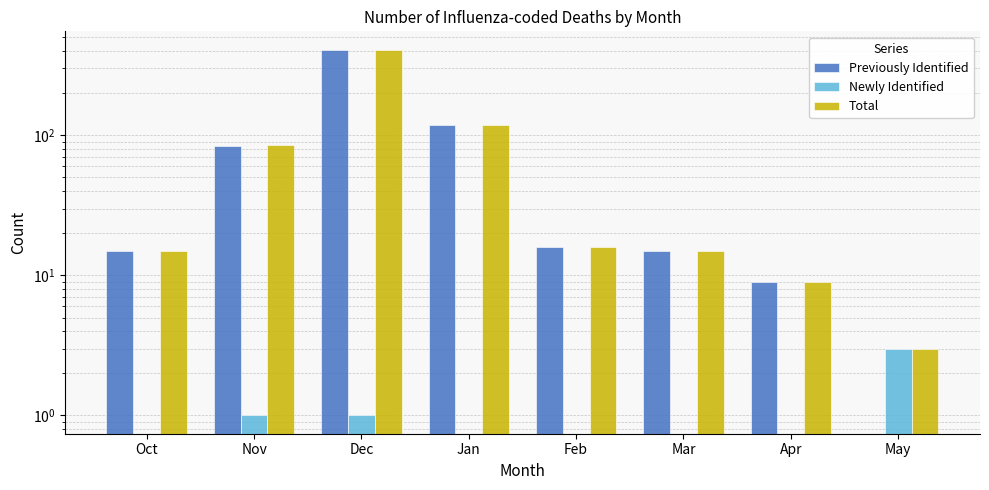

Between Oct and Apr, which series saw the biggest shift?

Previously Identified